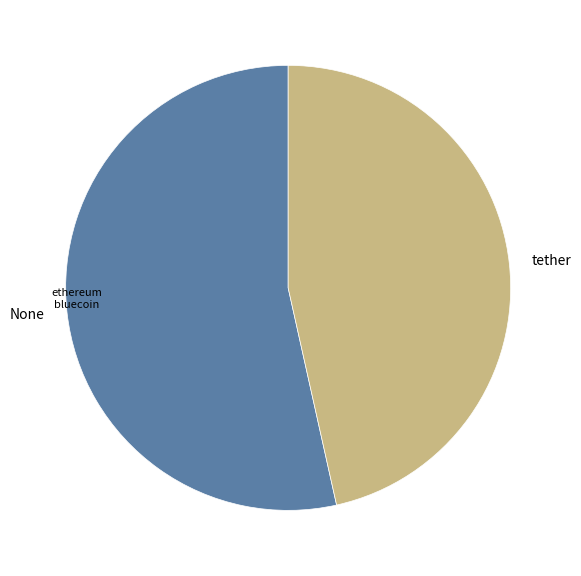

Which category has the biggest portion of the pie?

None